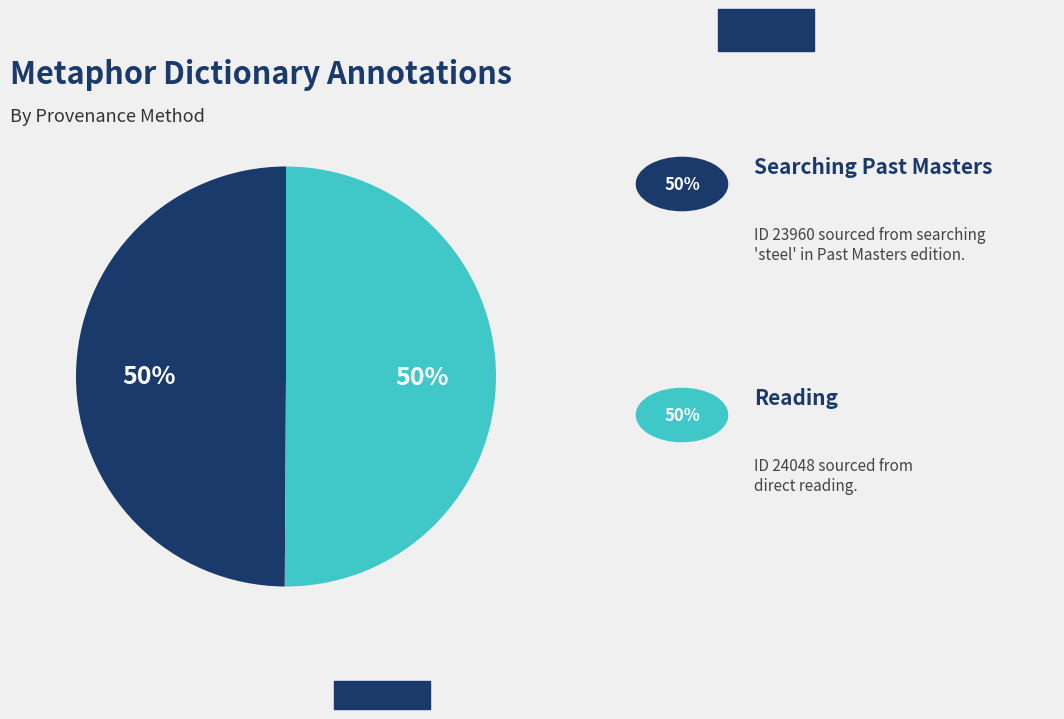

Count the number of slices in the pie.

2